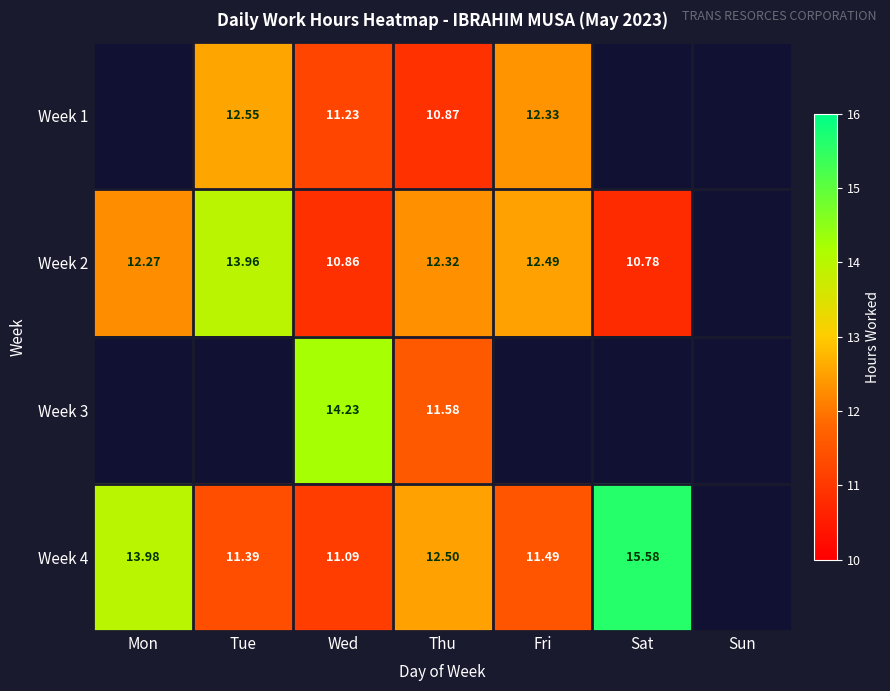

Is it true that Week 2 equals 10.8 at Sat?

True